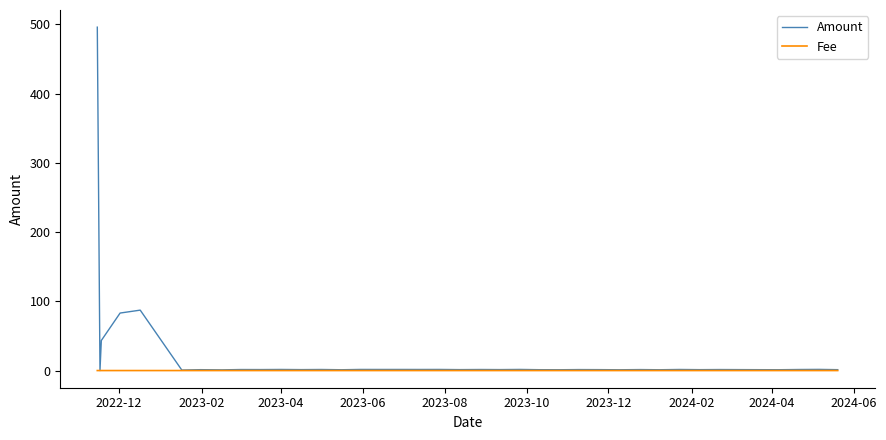

Does the chart display data point markers on the line(s)?

No